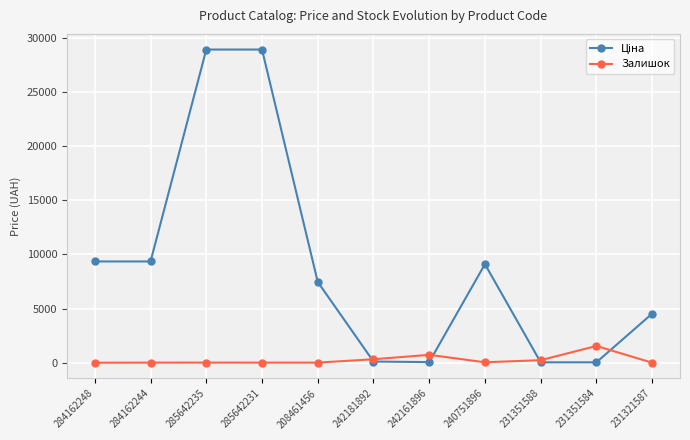

True or false: Залишок has a value of 41.0 at 240751896.

True